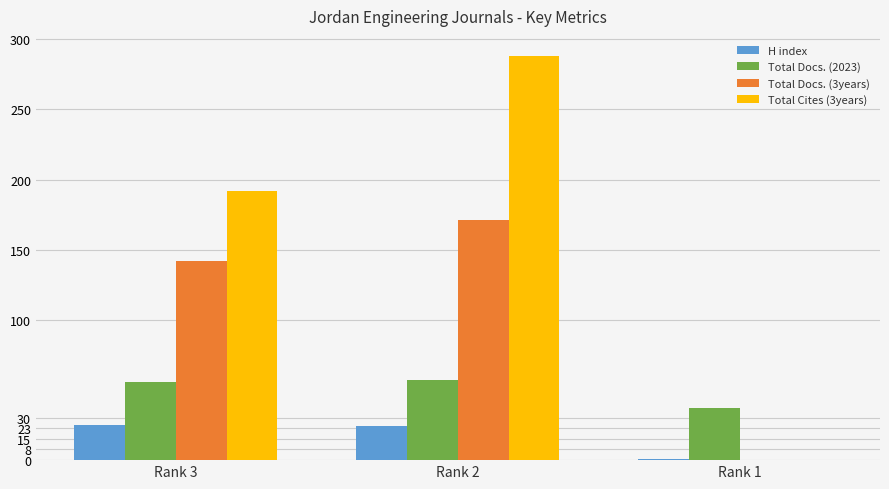

What is the sum of the Total Docs. (2023) values at Rank 1 and Rank 2?

94